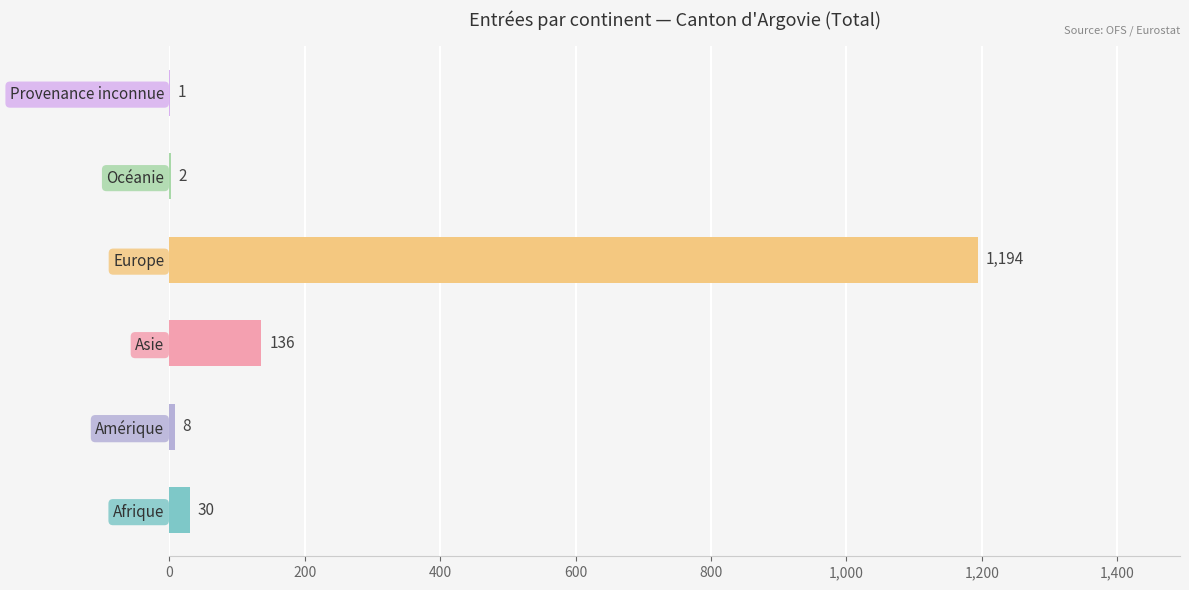

What is the change in value from Amérique to Océanie?

-6